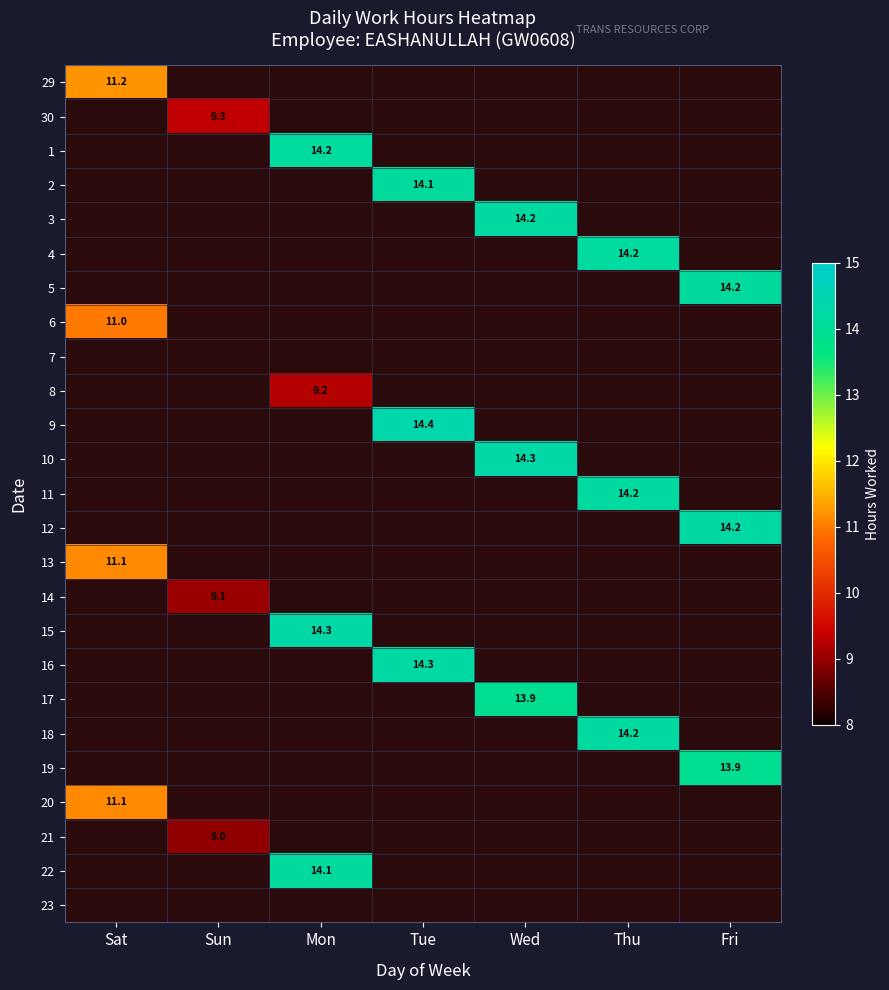

Is it true that 4 equals 14.2 at Thu?

True